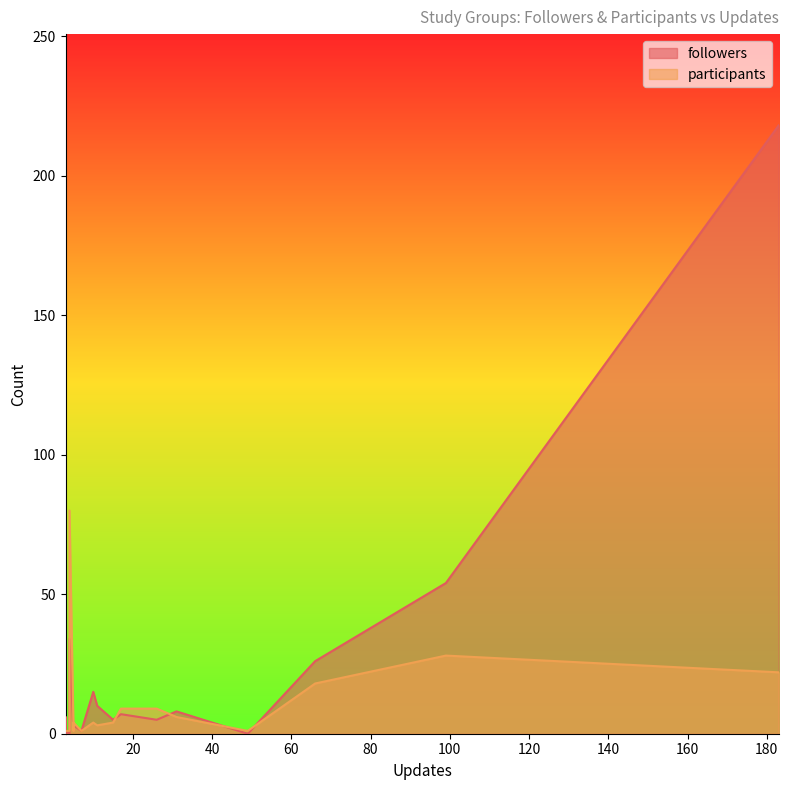

Rank the series by their average value, from highest to lowest.

followers, participants